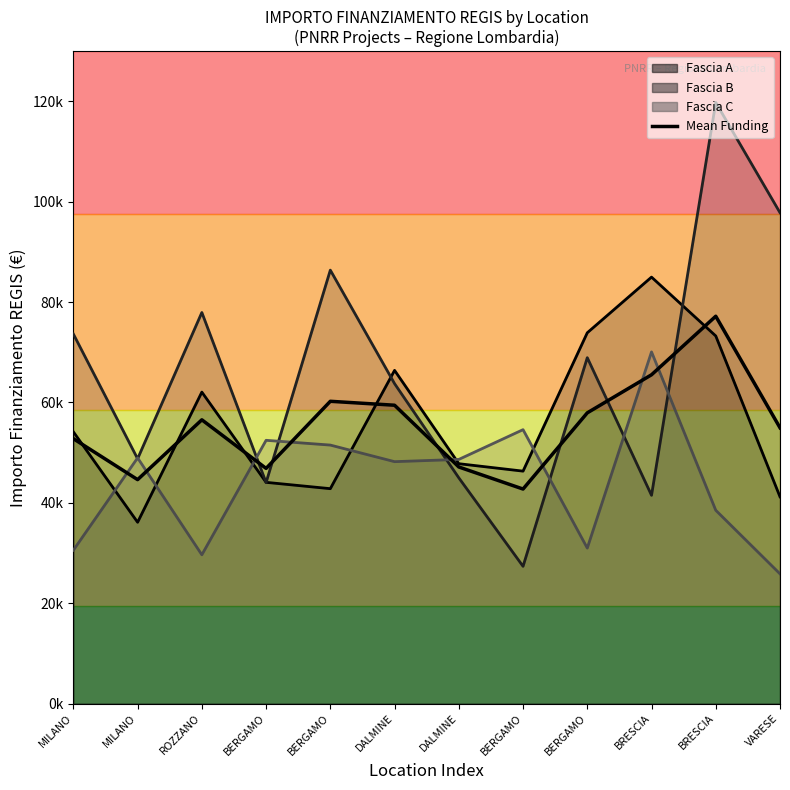

List the labels in order of value, largest first.

BRESCIA, BRESCIA, BERGAMO, DALMINE, BERGAMO, ROZZANO, VARESE, MILANO, DALMINE, BERGAMO, MILANO, BERGAMO